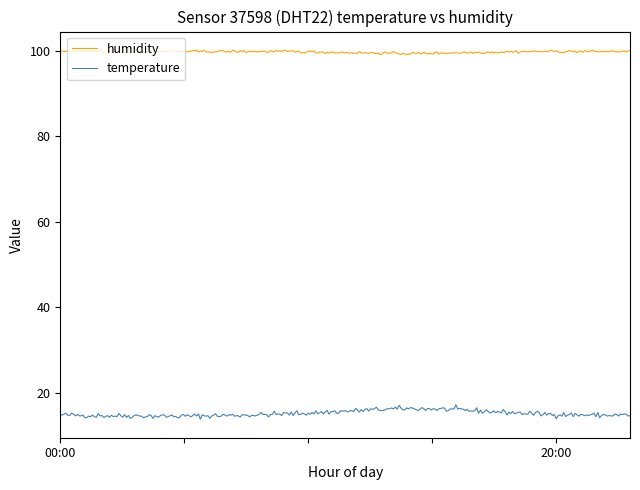

What is the greatest value displayed?

100.2